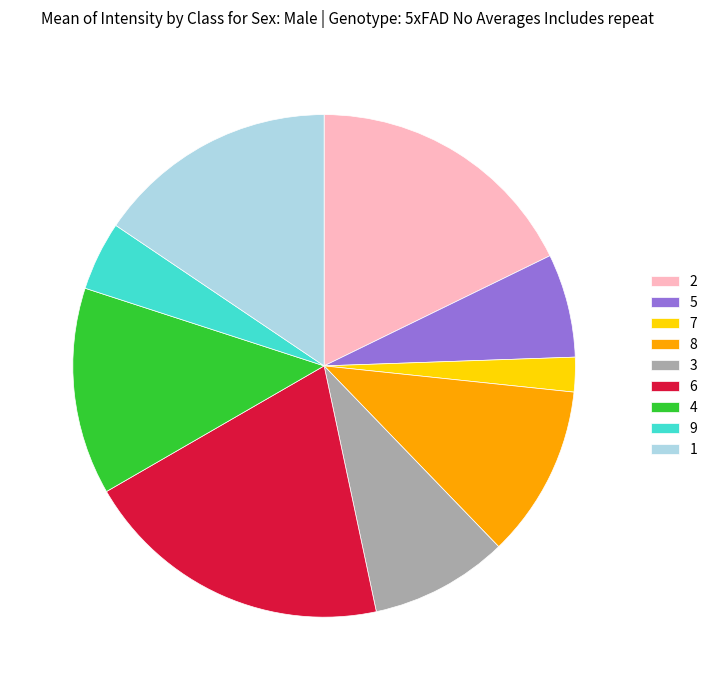

What is the smallest slice in the pie chart?

7